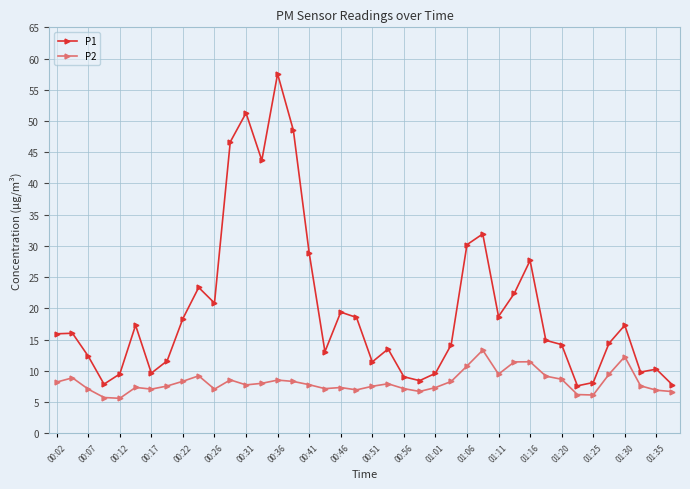

What is the smallest value displayed?

5.6